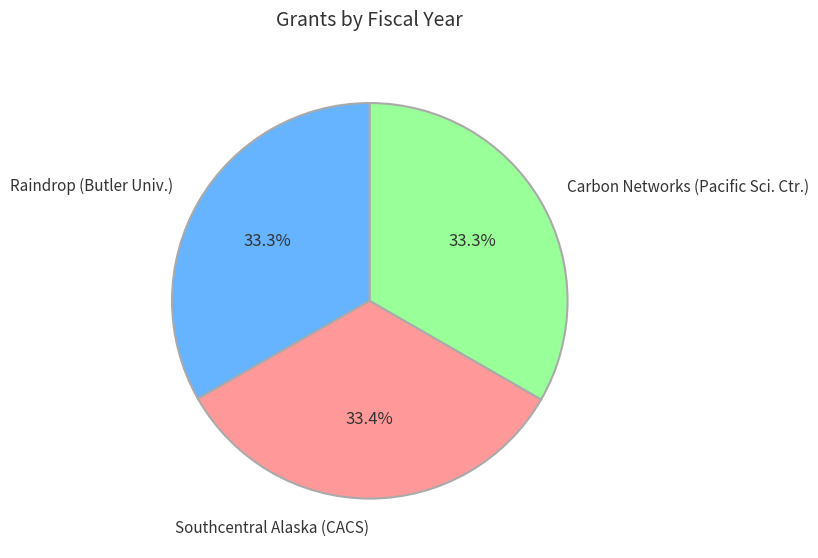

How many slices are in this pie chart?

3